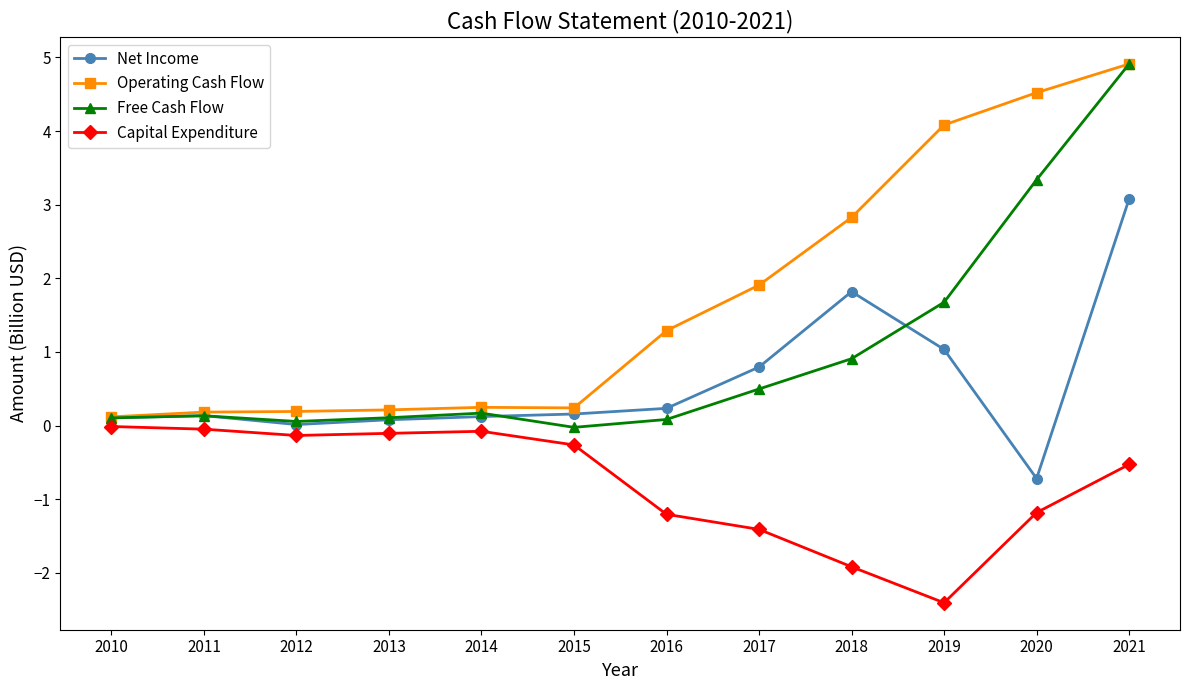

Is it true that Capital Expenditure equals -1.2 at 2020?

True